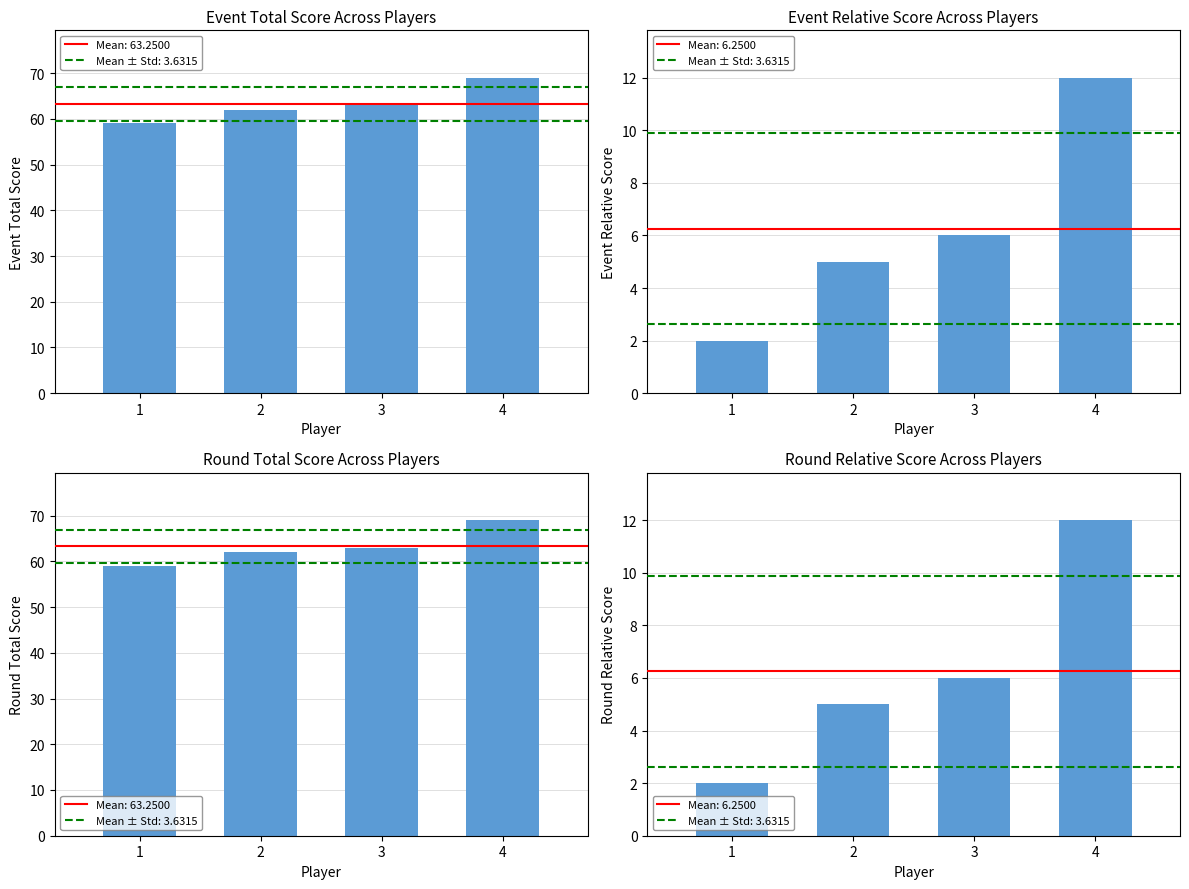

Which category has the lowest value across all series?

1